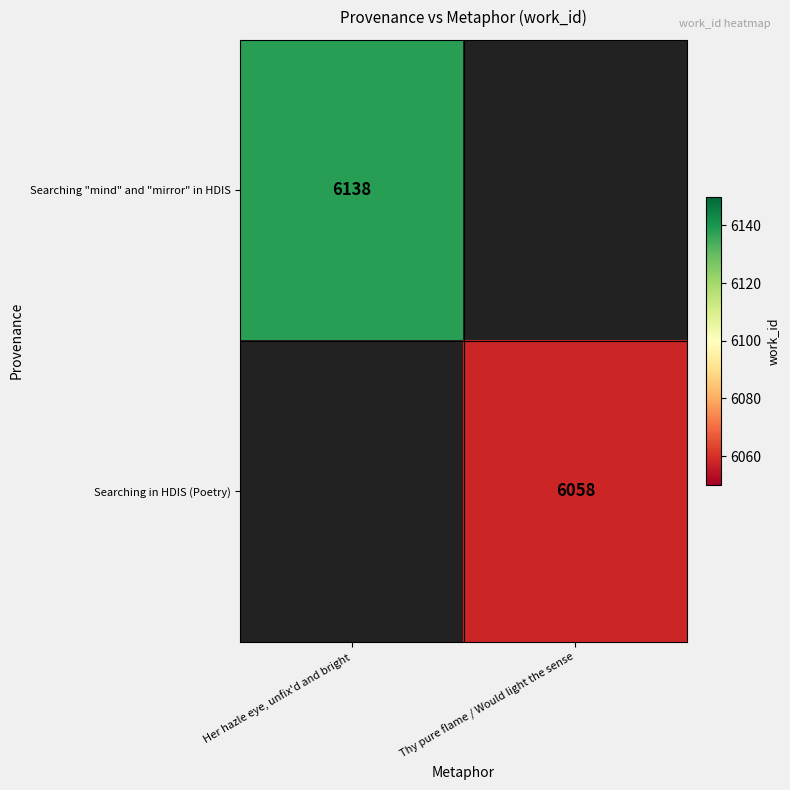

Which label corresponds to the largest value in the chart?

Her hazle eye, unfix'd and bright